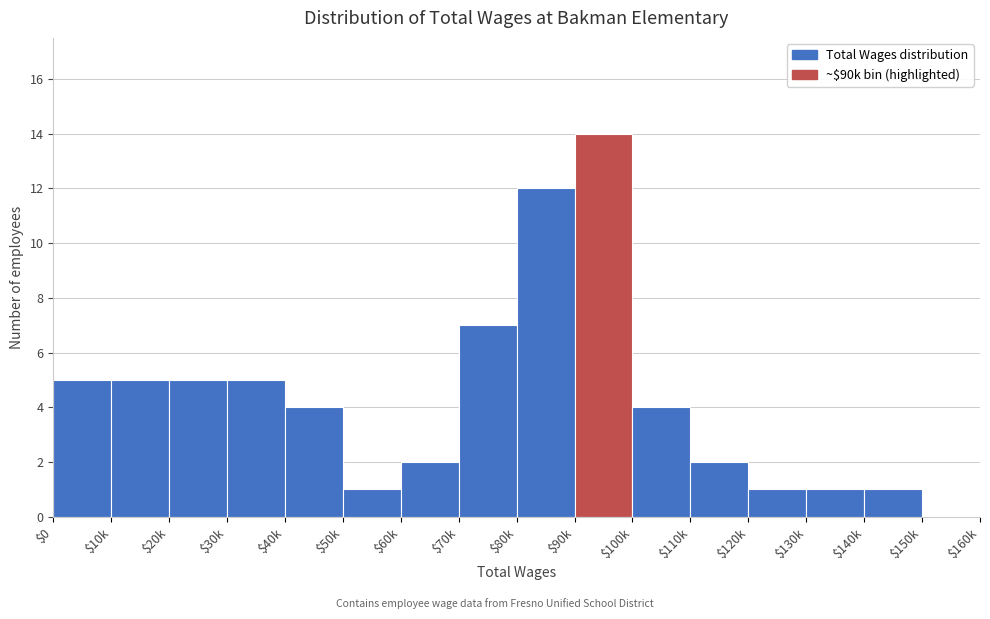

What is the sum of all values?

69